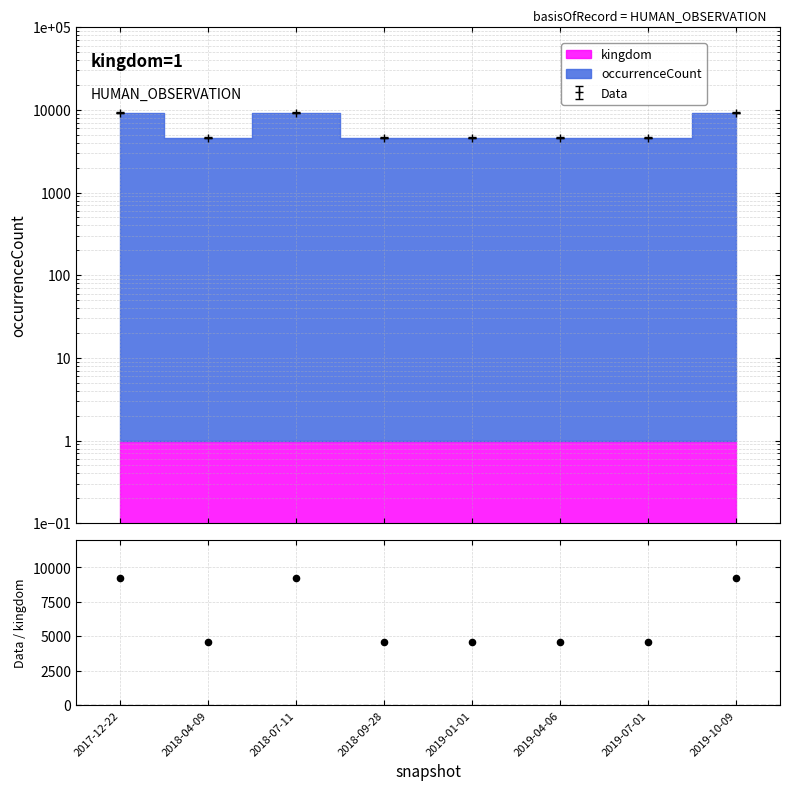

Approximately how many times larger is the value at 2019-01-01 compared to 2018-09-28?

1.0